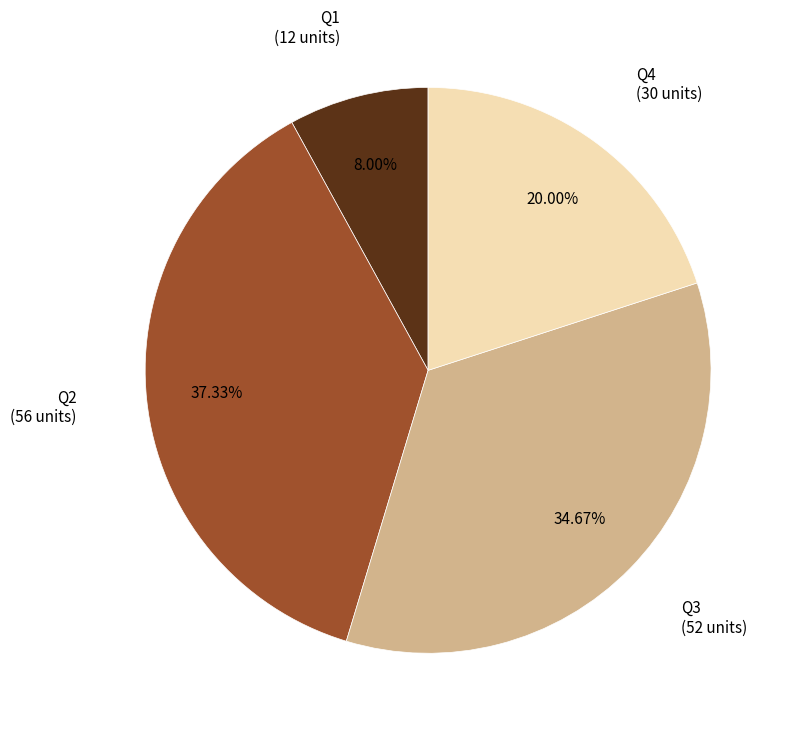

How many slices are in this pie chart?

4